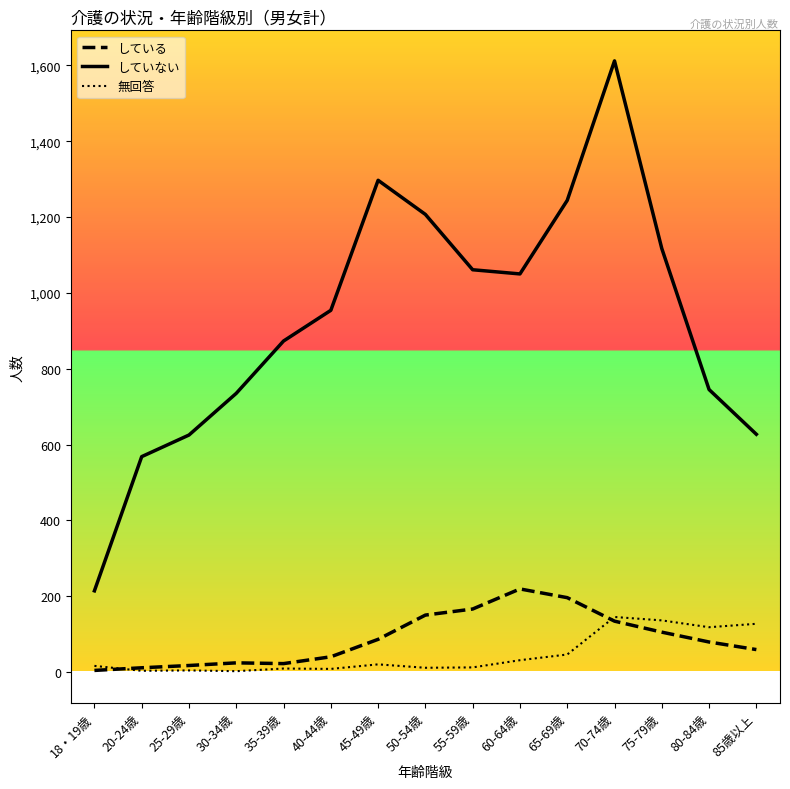

What is the difference between the second highest and second lowest values in the している series?

185